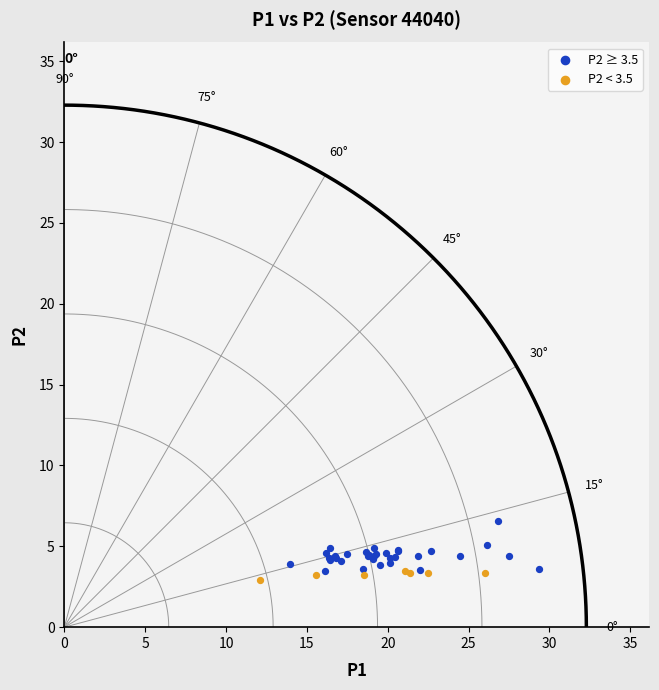

Which series has the widest spread of Y values?

P2 ≥ 3.5